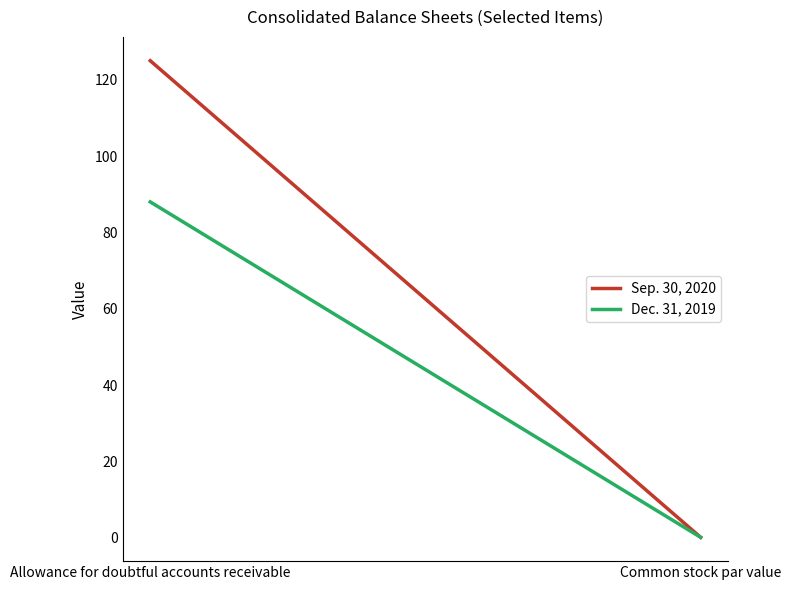

List the series in order of their overall mean, lowest first.

Dec. 31, 2019, Sep. 30, 2020